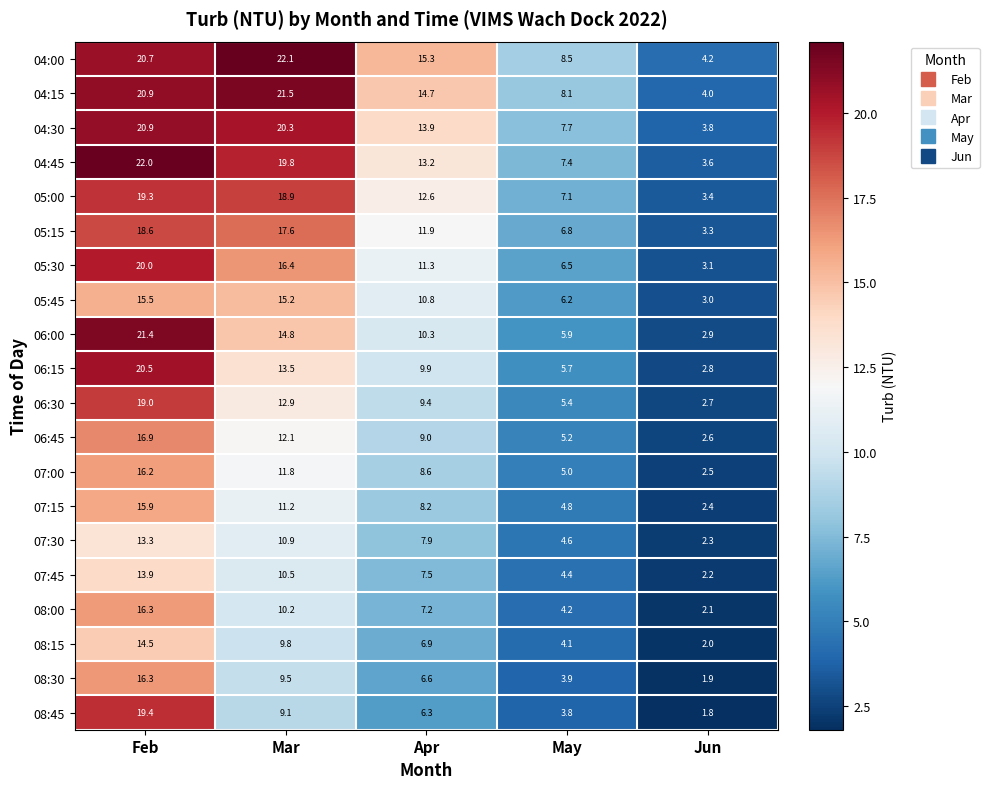

What is the difference between the second highest and second lowest values in the 04:15 series?

12.8